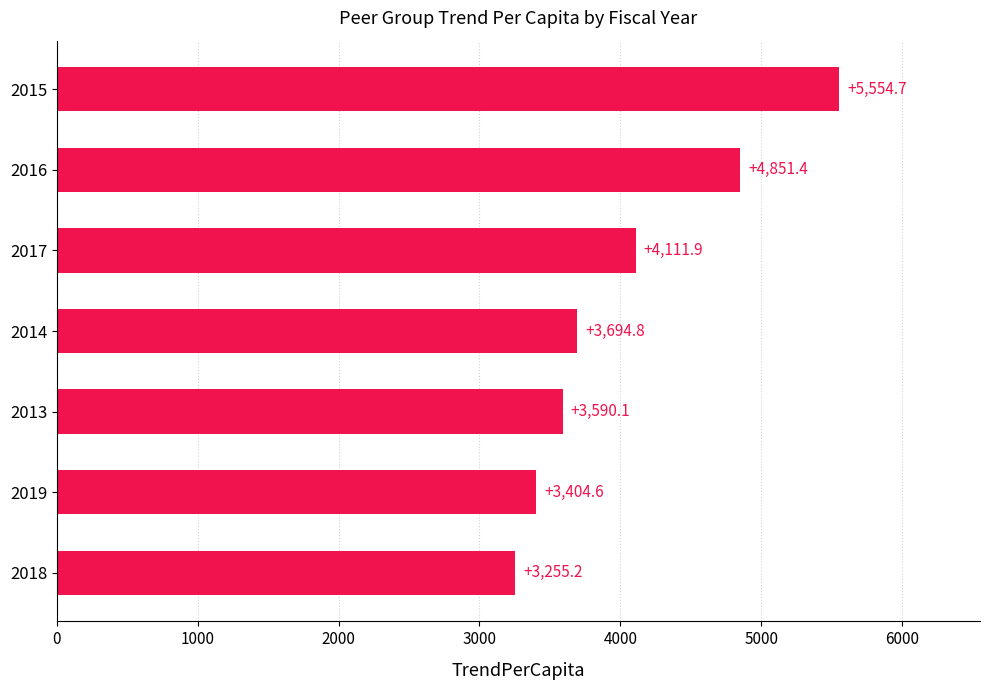

List the labels in order of value, smallest first.

2018, 2019, 2013, 2014, 2017, 2016, 2015